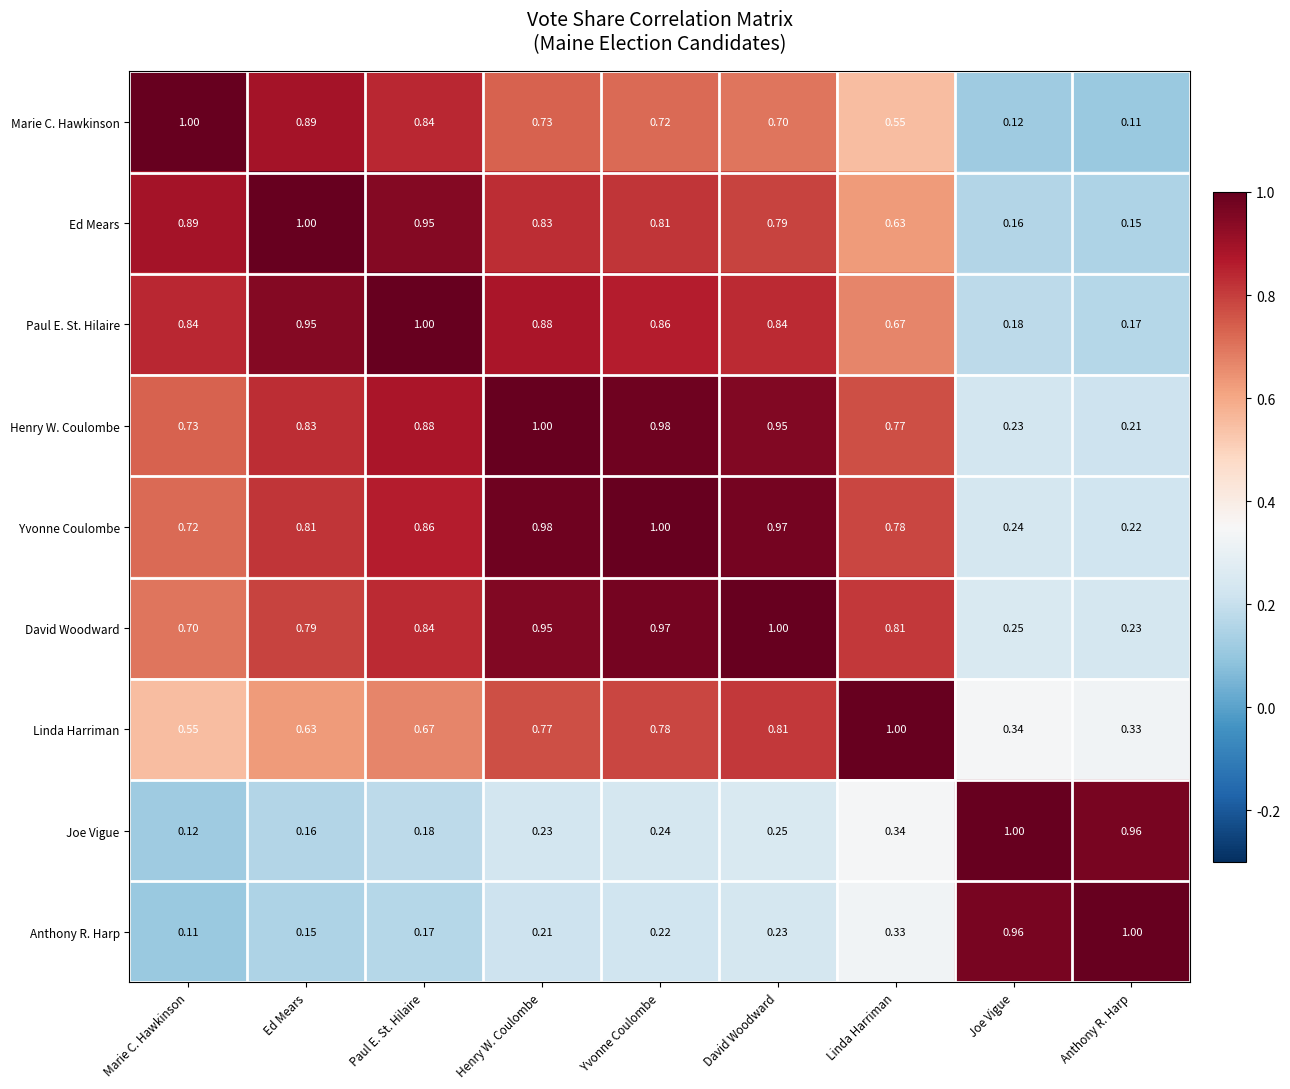

Which category has the highest value in the Marie C. Hawkinson series?

Marie C. Hawkinson